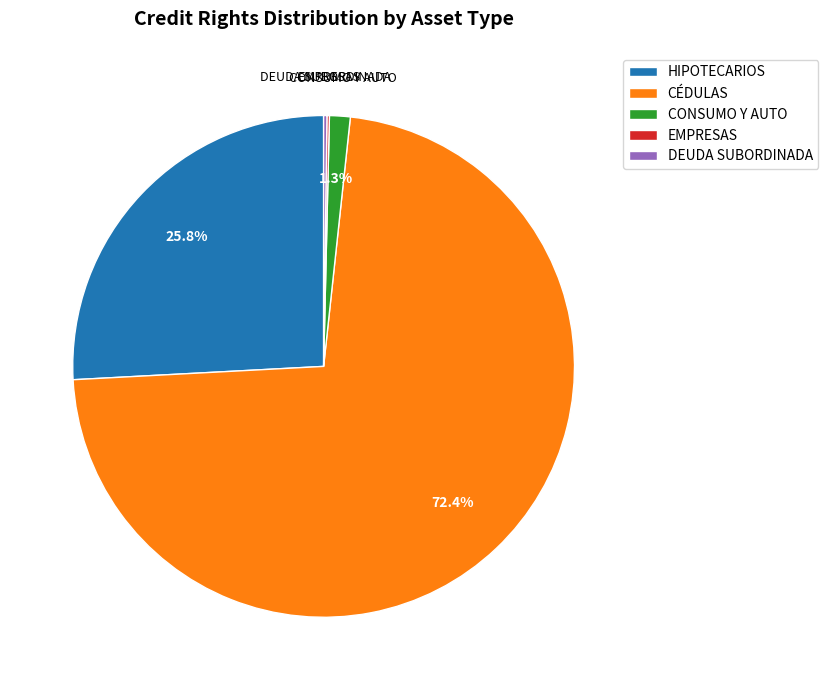

Which category accounts for the majority?

CÉDULAS